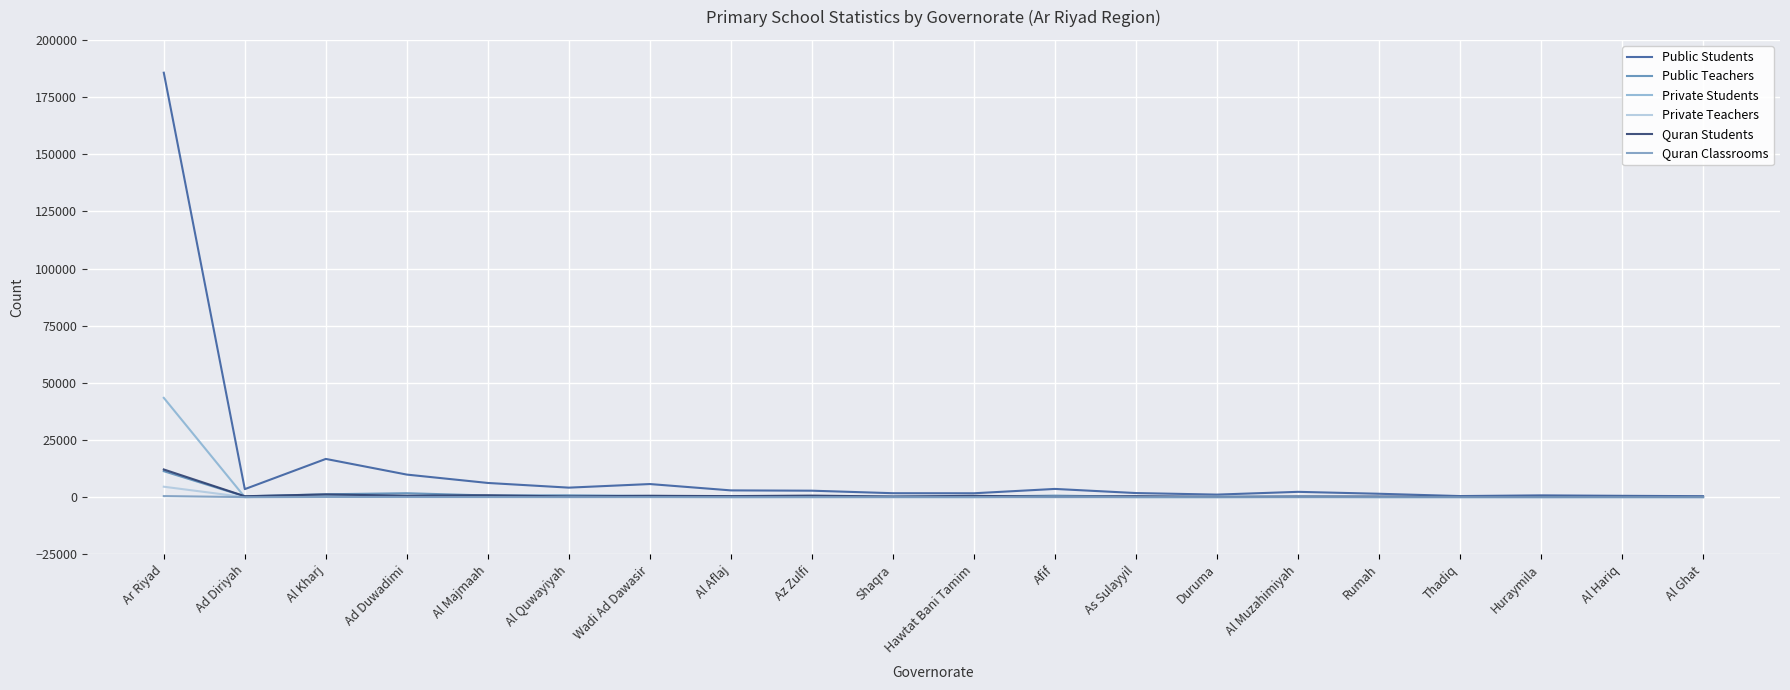

What is the maximum value shown in the chart?

185645